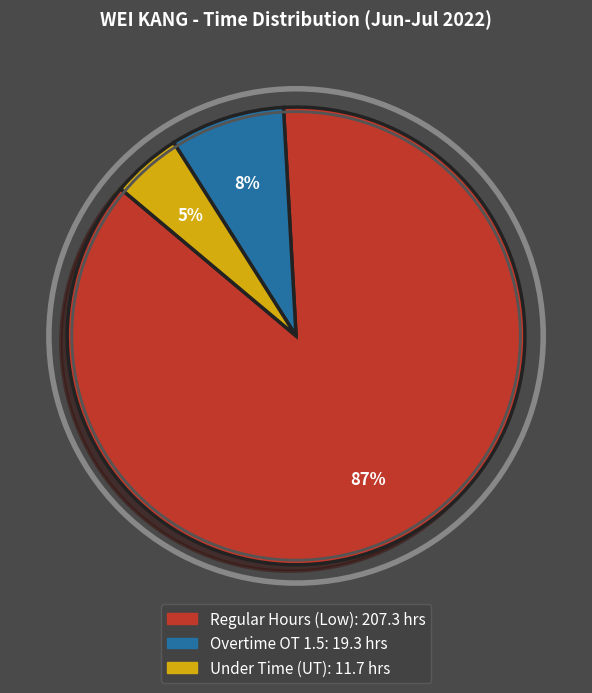

To the nearest percent, what is the difference between the largest and smallest slice percentages?

82%